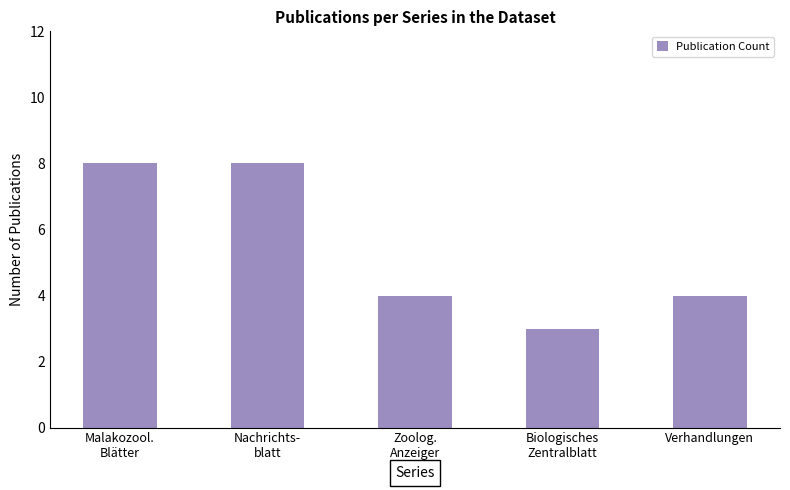

What is the value of the 2nd bar from the left?

8